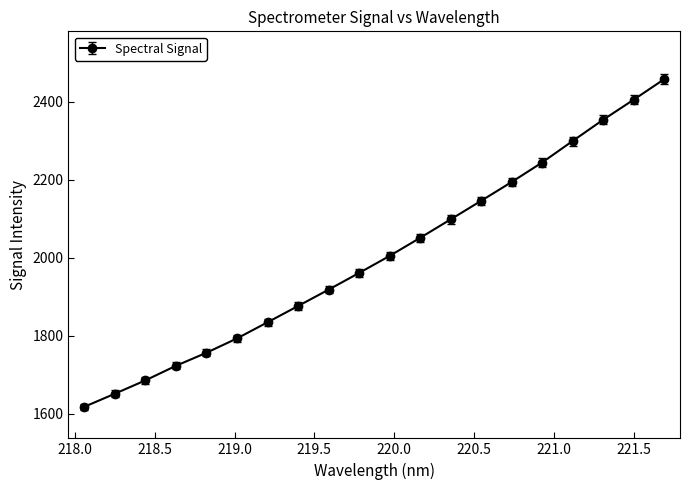

What is the difference between the maximum and minimum values?

838.9